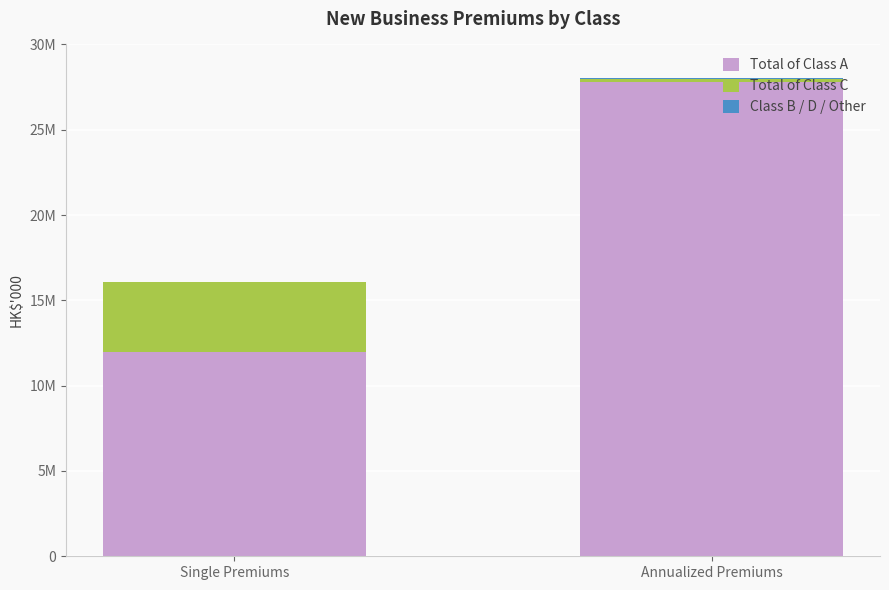

Where is Total of Class C nearest to the value 2126023?

Annualized Premiums